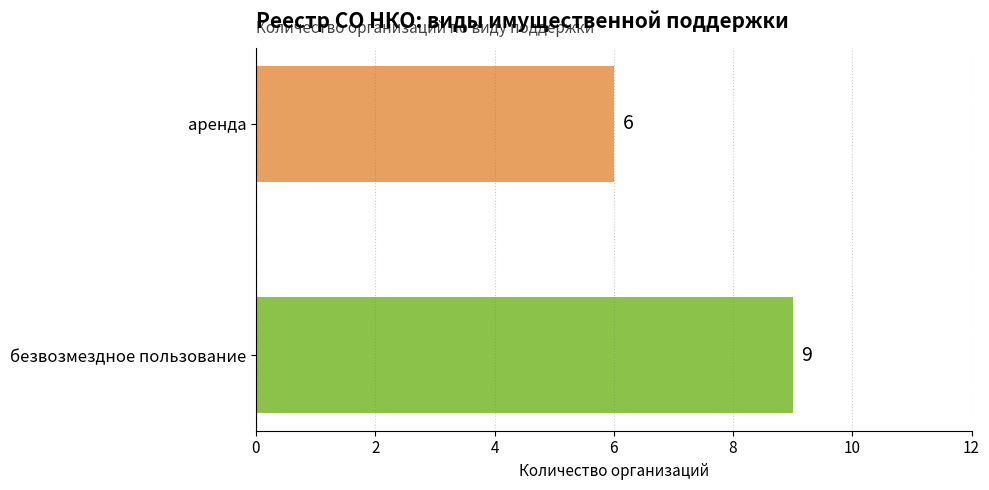

What is the change in value from безвозмездное пользование to аренда?

-3